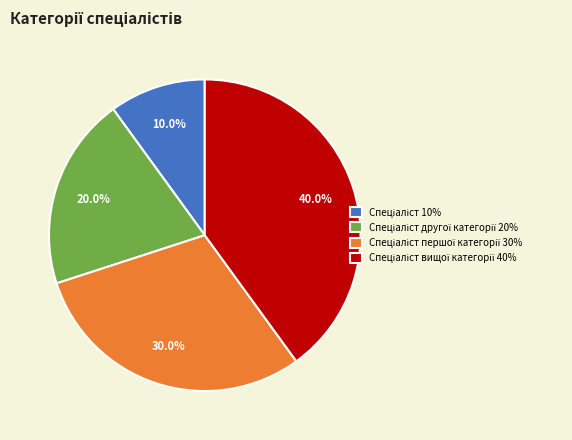

Does any single category account for the majority?

No